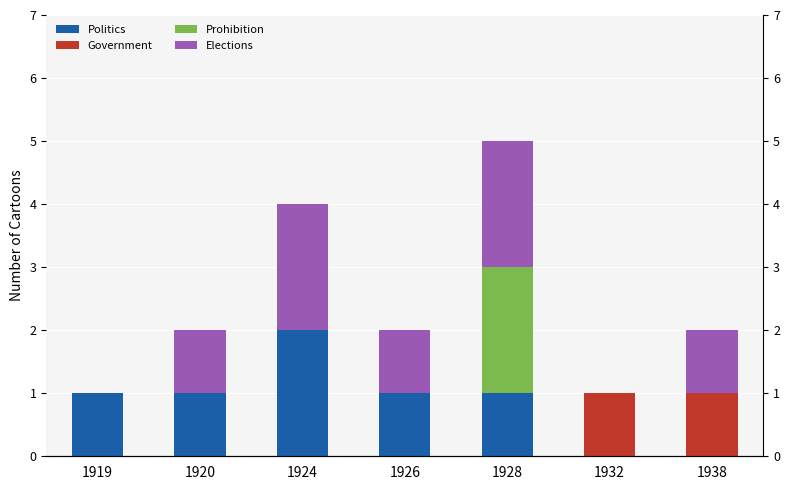

How many positive values does the Government series have?

2